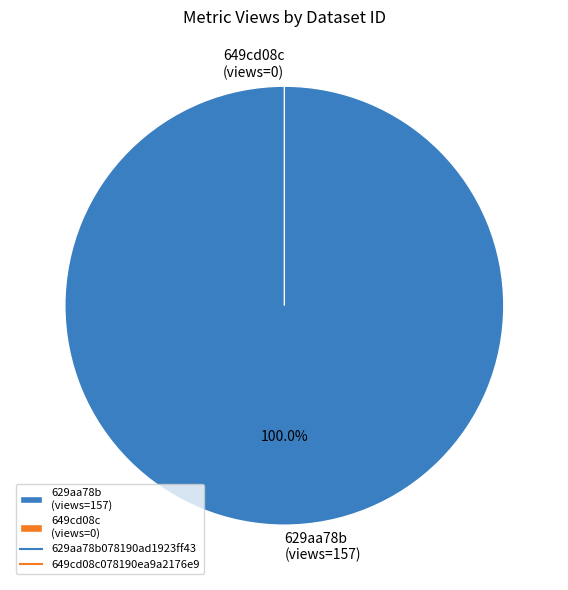

Do 629aa78b078190ad1923ff43 and 649cd08c078190ea9a2176e9 together represent more than half of the pie?

Yes